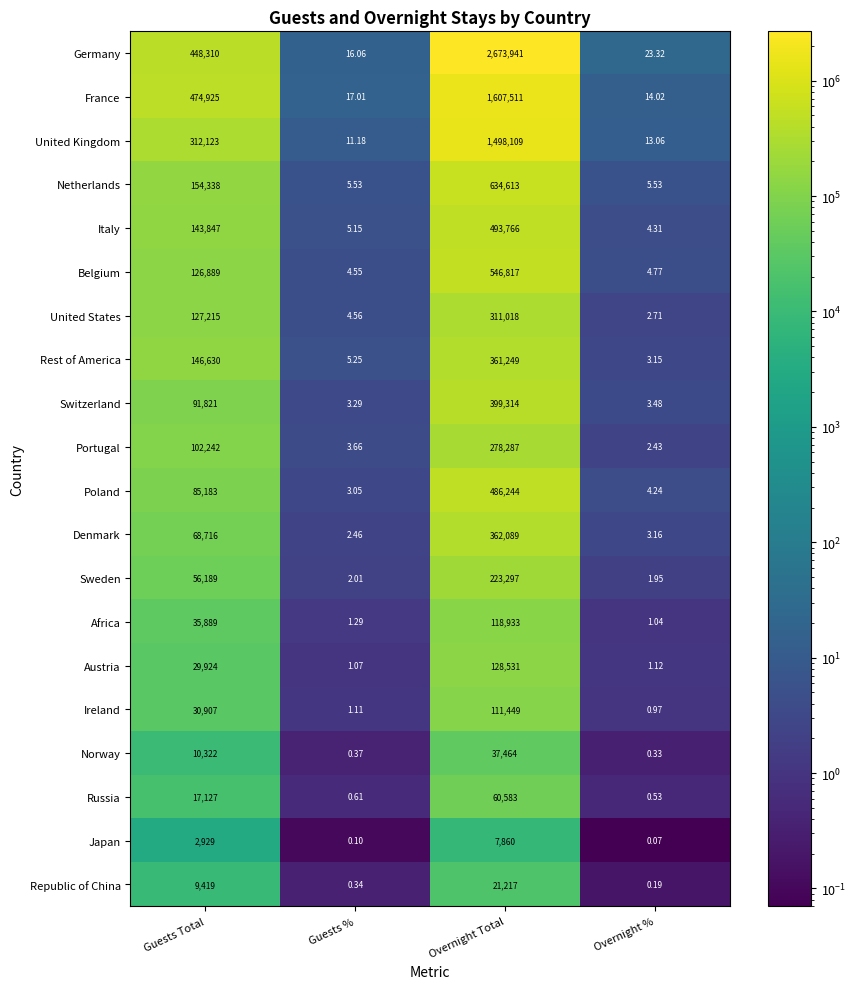

At which label is Austria closest to 64266?

Guests Total